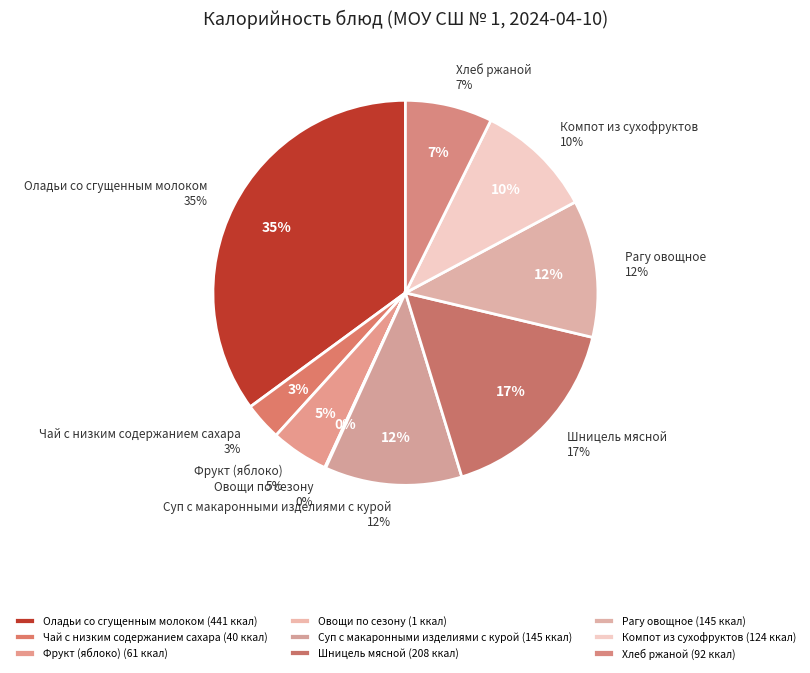

Rank the categories by value from highest to lowest.

Оладьи со сгущенным молоком, Шницель мясной, Суп с макаронными изделиями с курой, Рагу овощное, Компот из сухофруктов, Хлеб ржаной, Фрукт (яблоко), Чай с низким содержанием сахара, Овощи по сезону